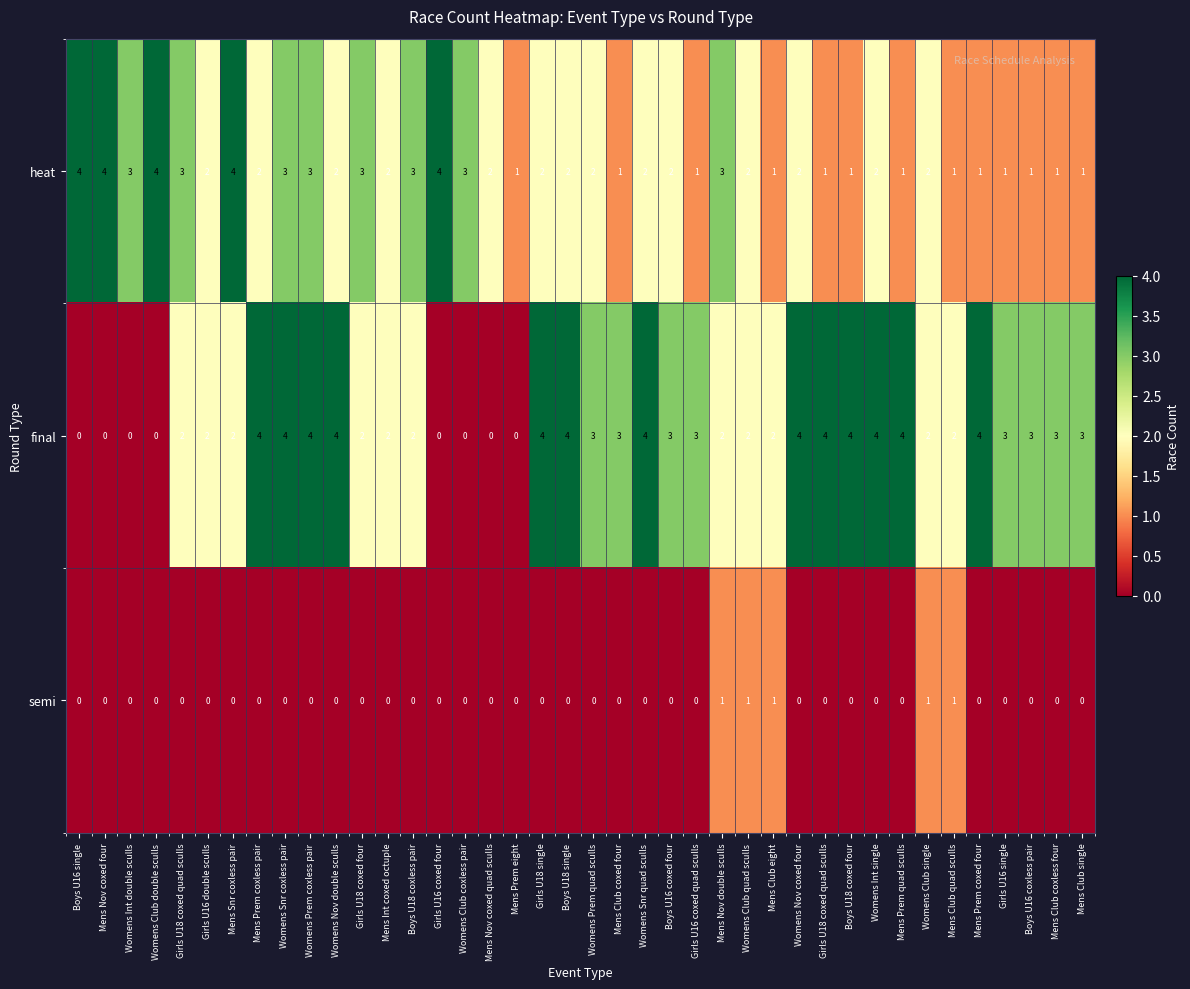

At Womens Snr quad sculls, list the series in order from smallest to largest.

semi, heat, final